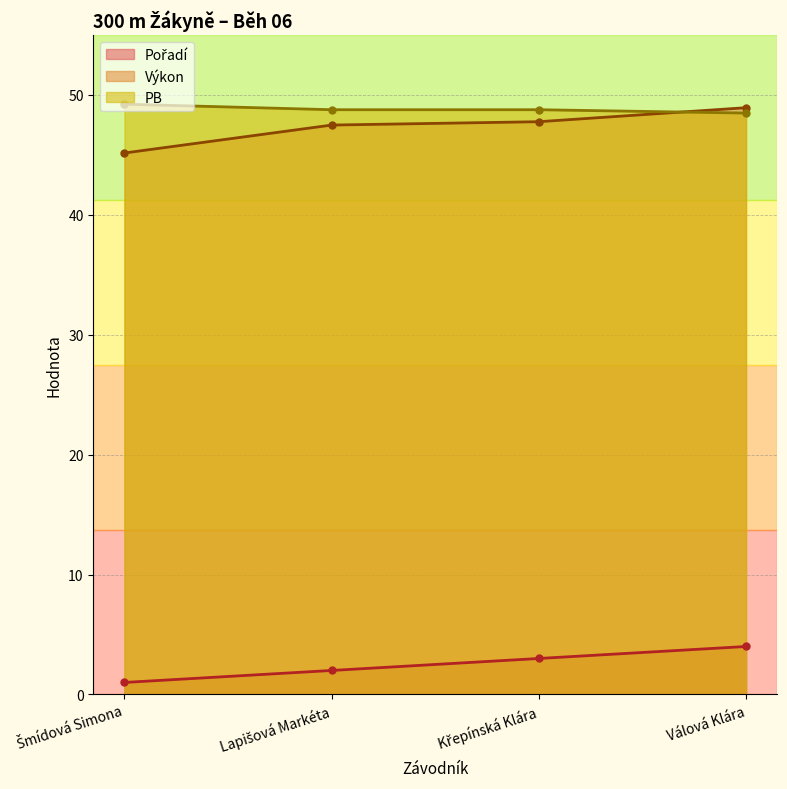

At which label does Výkon first exceed 47?

Lapišová Markéta